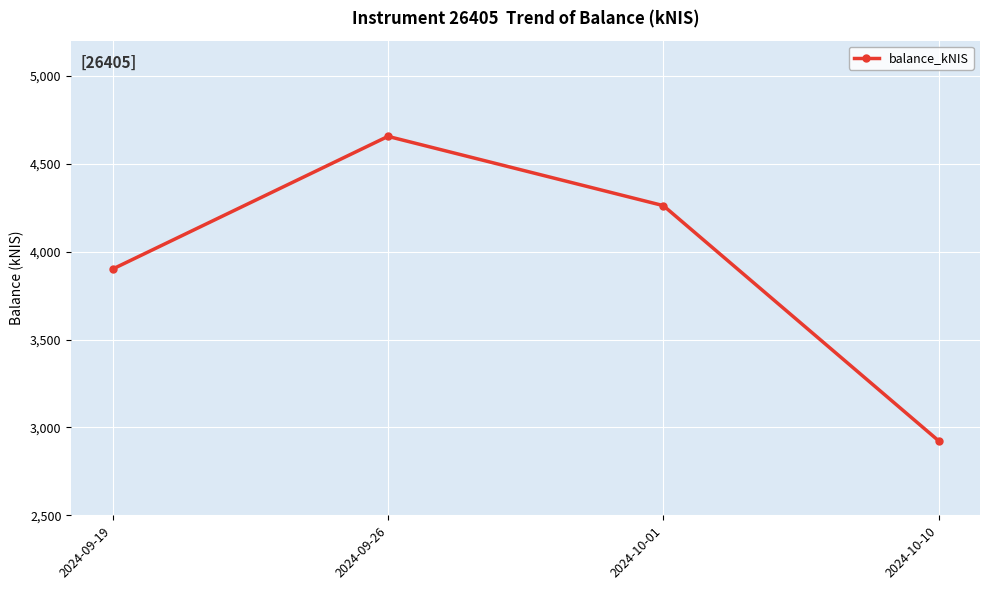

Where does the data first go above 4261?

2024-09-26